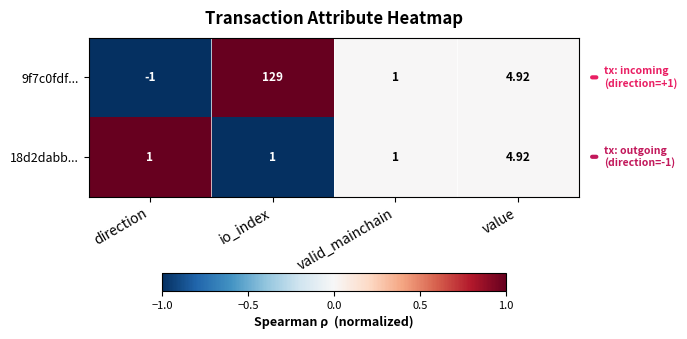

Where does the 9f7c0fdf... series first go above 4?

io_index